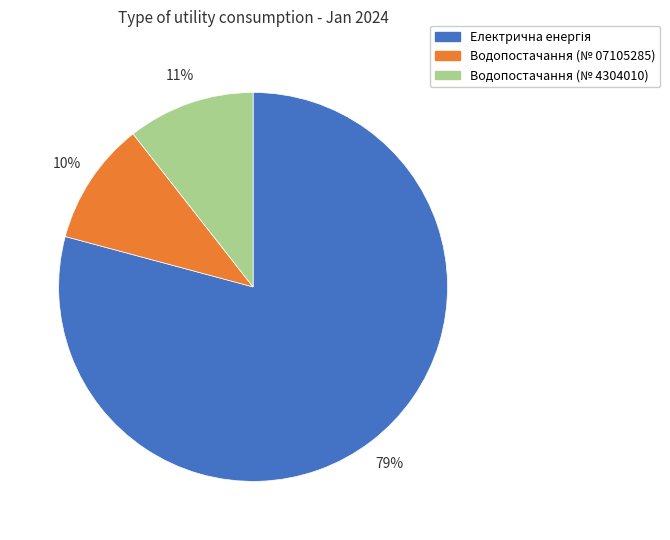

True or false: Водопостачання (№ 07105285) accounts for 10% of the total.

True